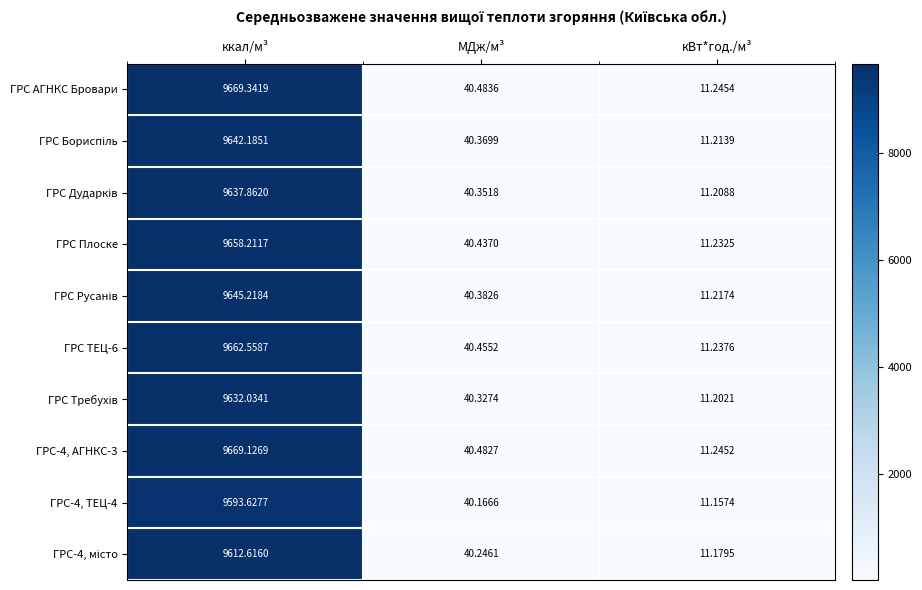

Between МДж/м³ and кВт*год./м³, which series saw the biggest shift?

ГРС АГНКС Бровари